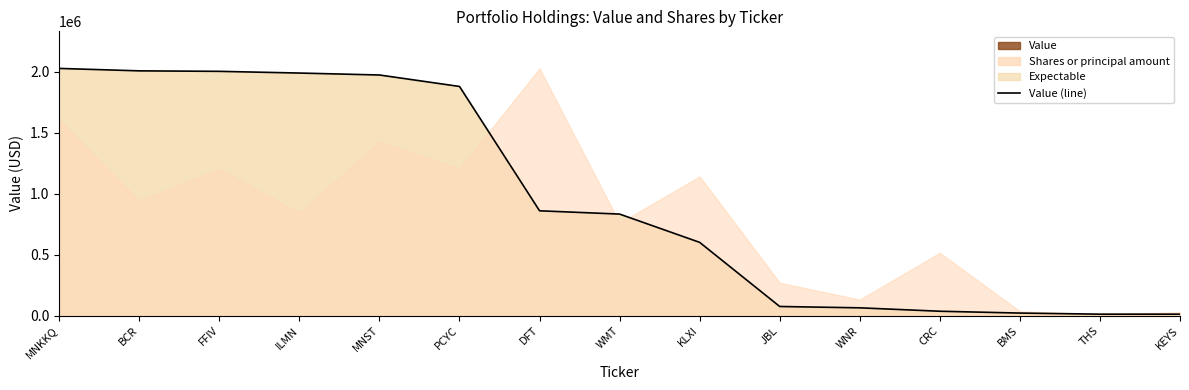

What is the difference between the maximum and minimum values?

2016000